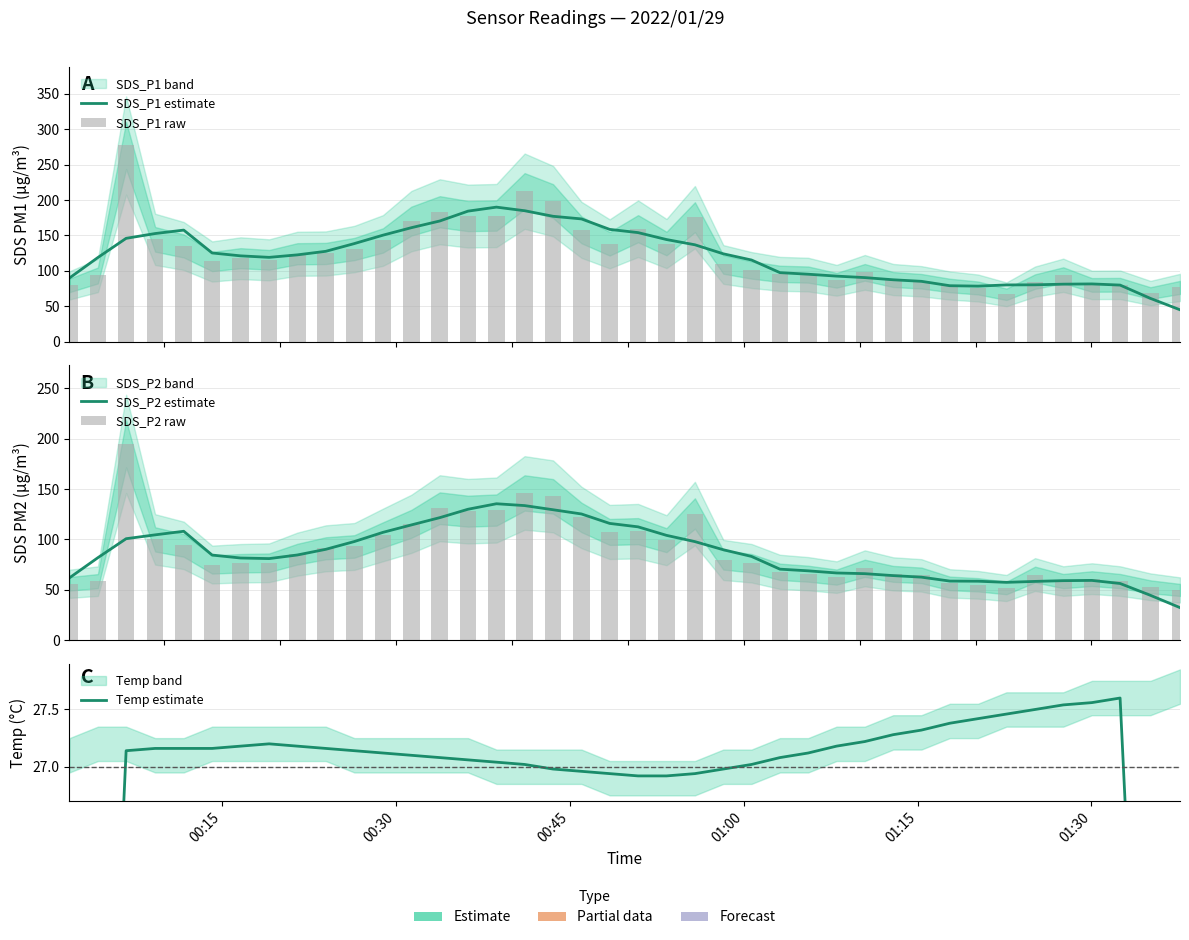

Is it true that SDS_P2 raw equals 34.8 at 38?

False